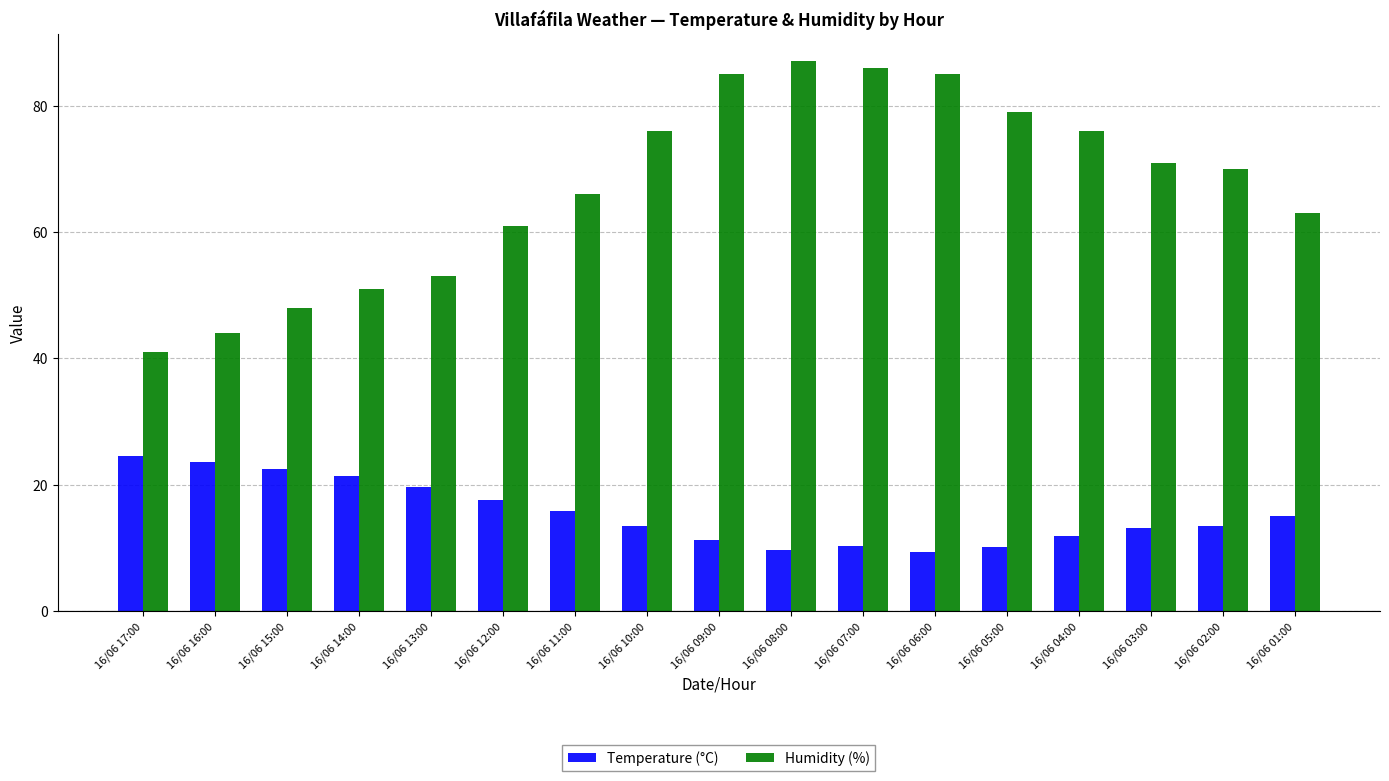

Where does the Humidity (%) series first go above 70?

16/06 10:00